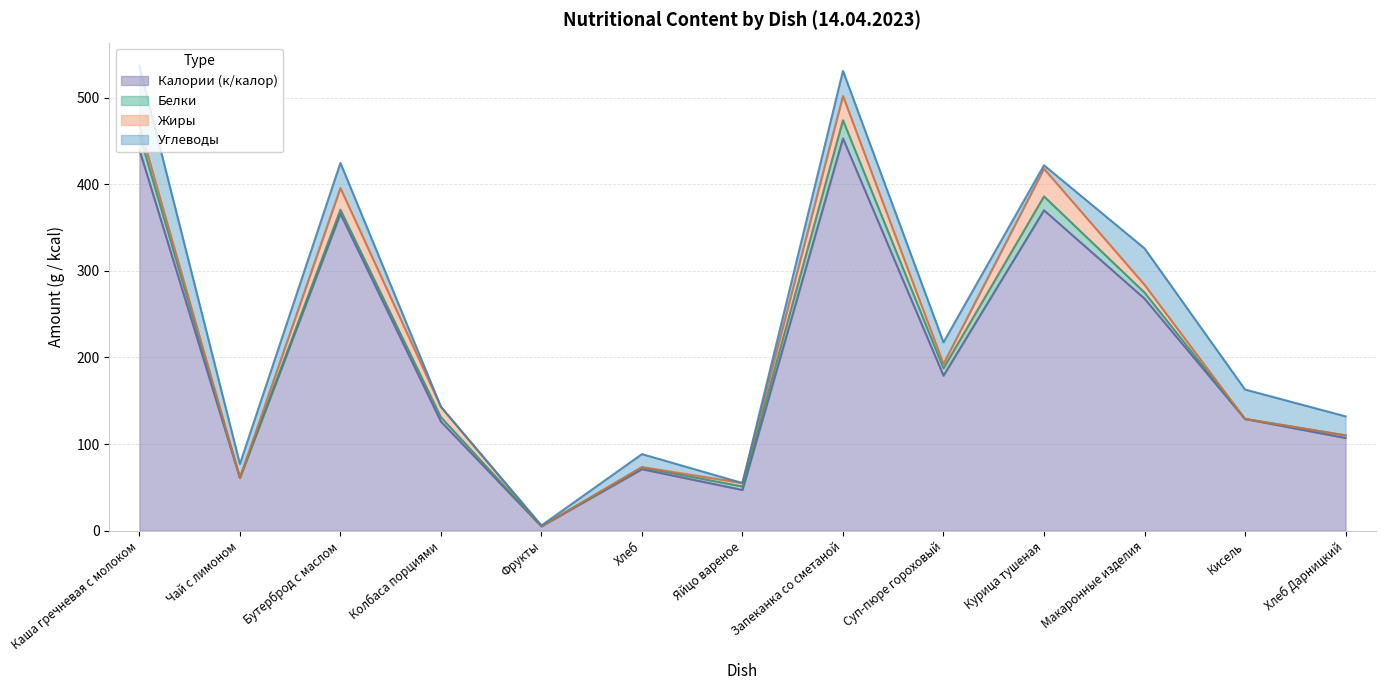

How many interior local peaks does the Углеводы series have?

4